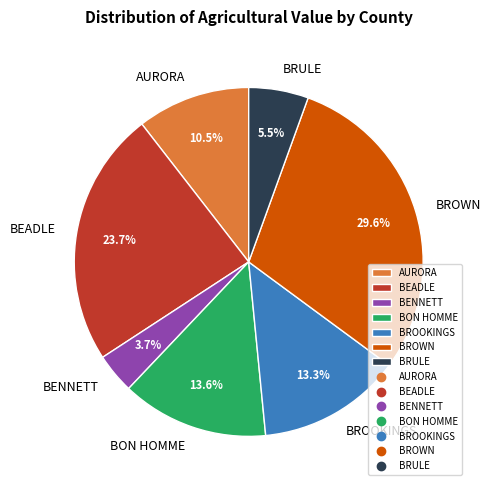

What percentage is NOT represented by BRULE?

94.5%